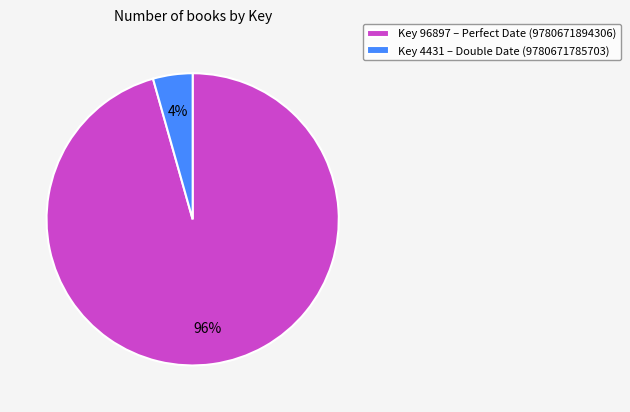

How many slices are in this pie chart?

2